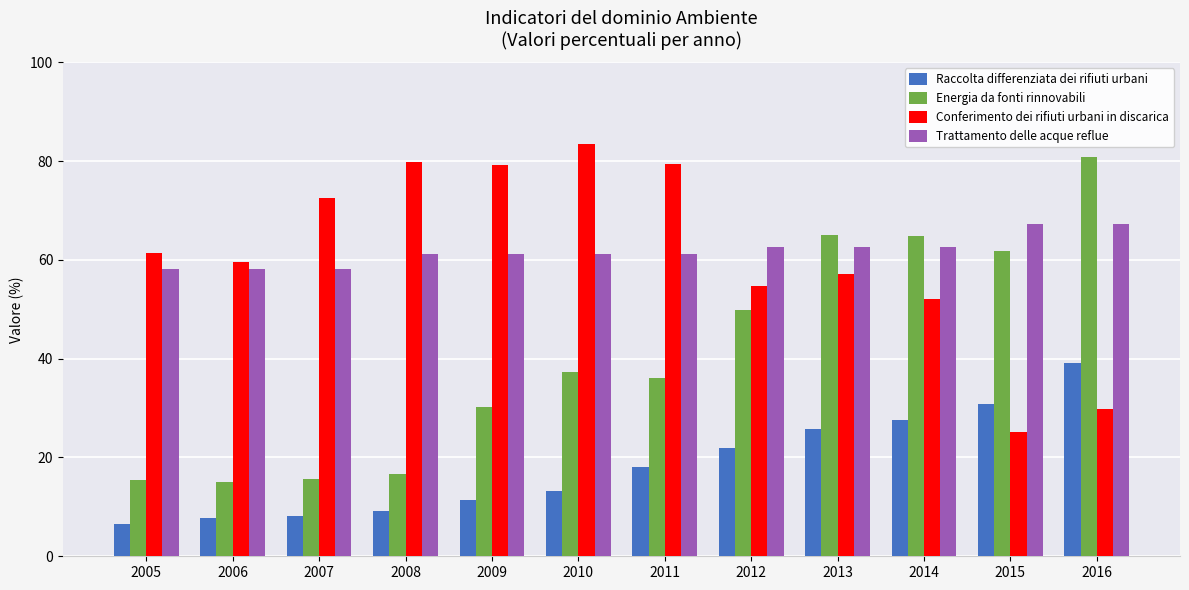

What is the difference between the highest and lowest values at 2016?

50.9